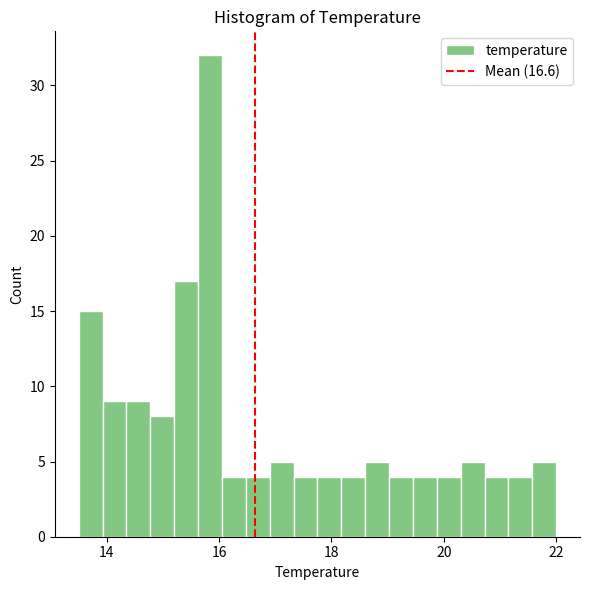

Around what value on the x-axis is the tallest bar? Give the approximate position of its centre, as read against the axis.

15.8